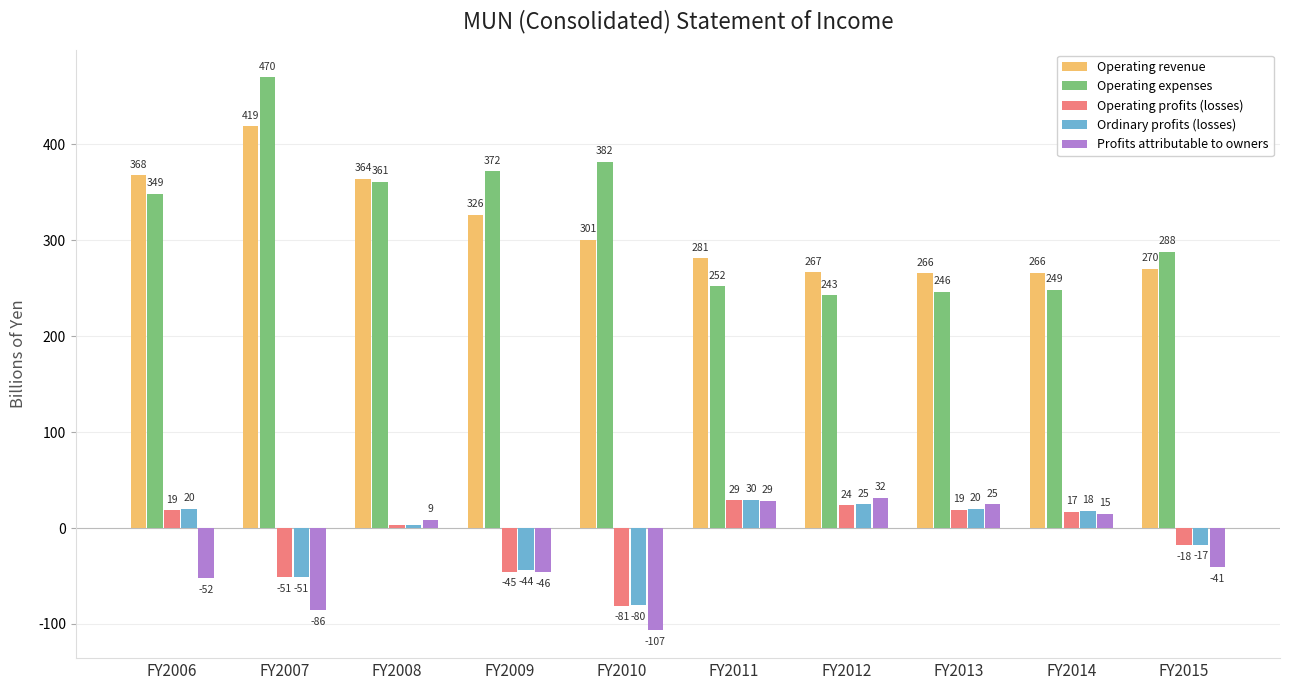

How many bars are there in each group?

5